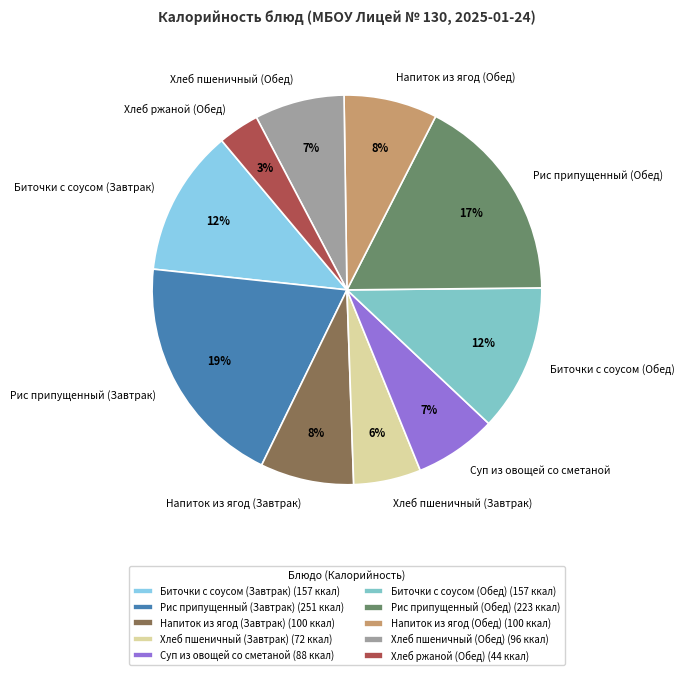

True or false: Напиток из ягод (Завтрак) accounts for 1% of the total.

False